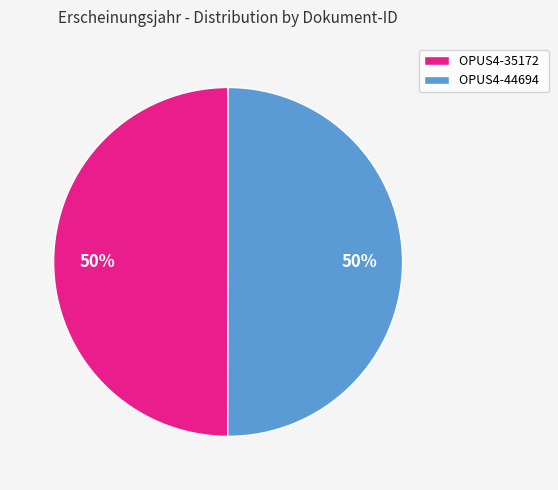

To the nearest percent, what is the average slice percentage?

50%